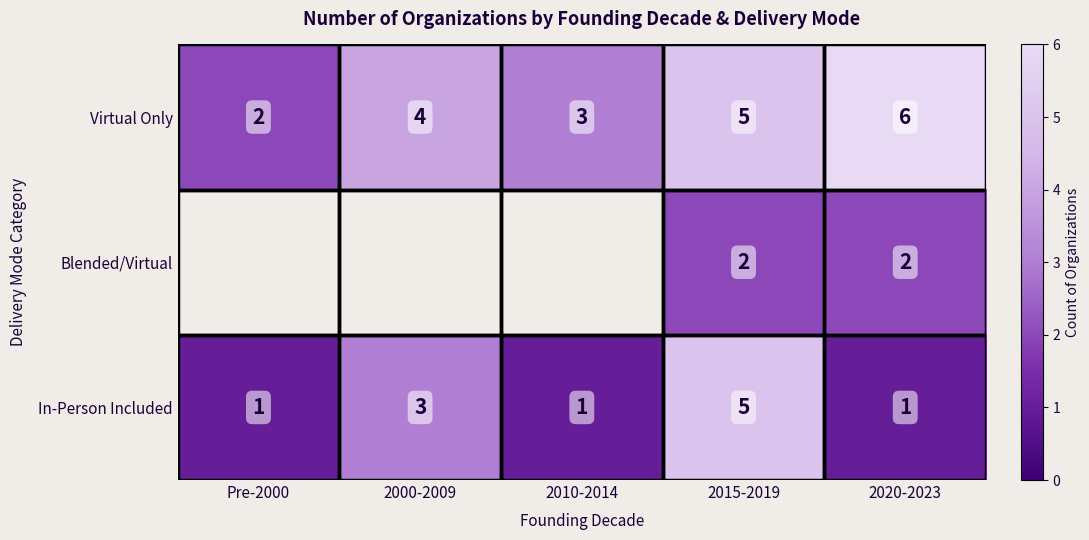

What is the average value of the Virtual Only series?

4